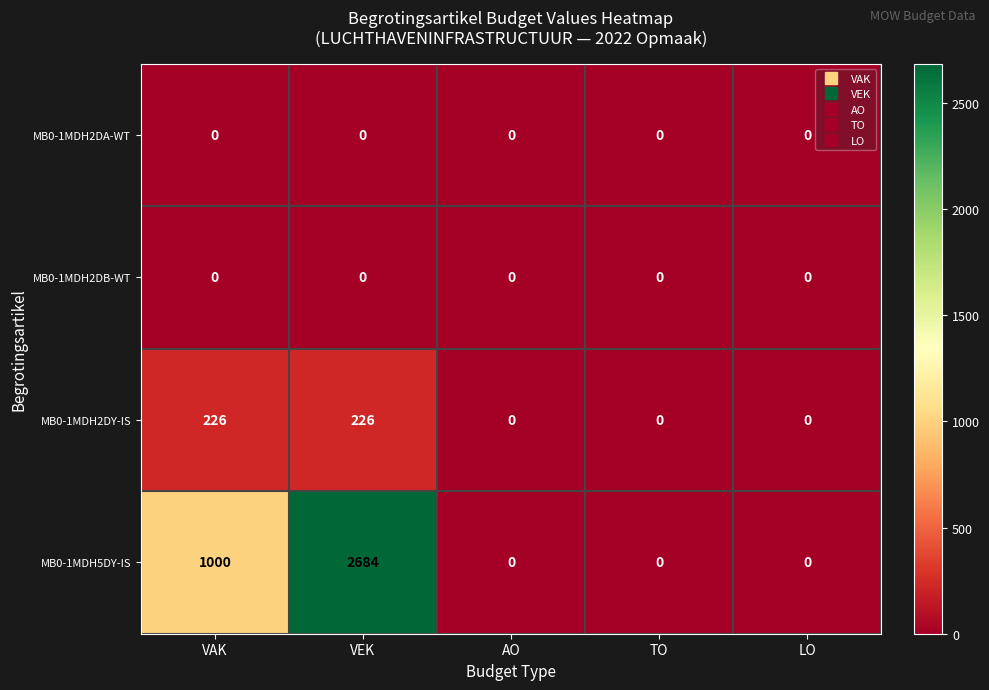

Read the MB0-1MDH2DY-IS value at VEK.

226